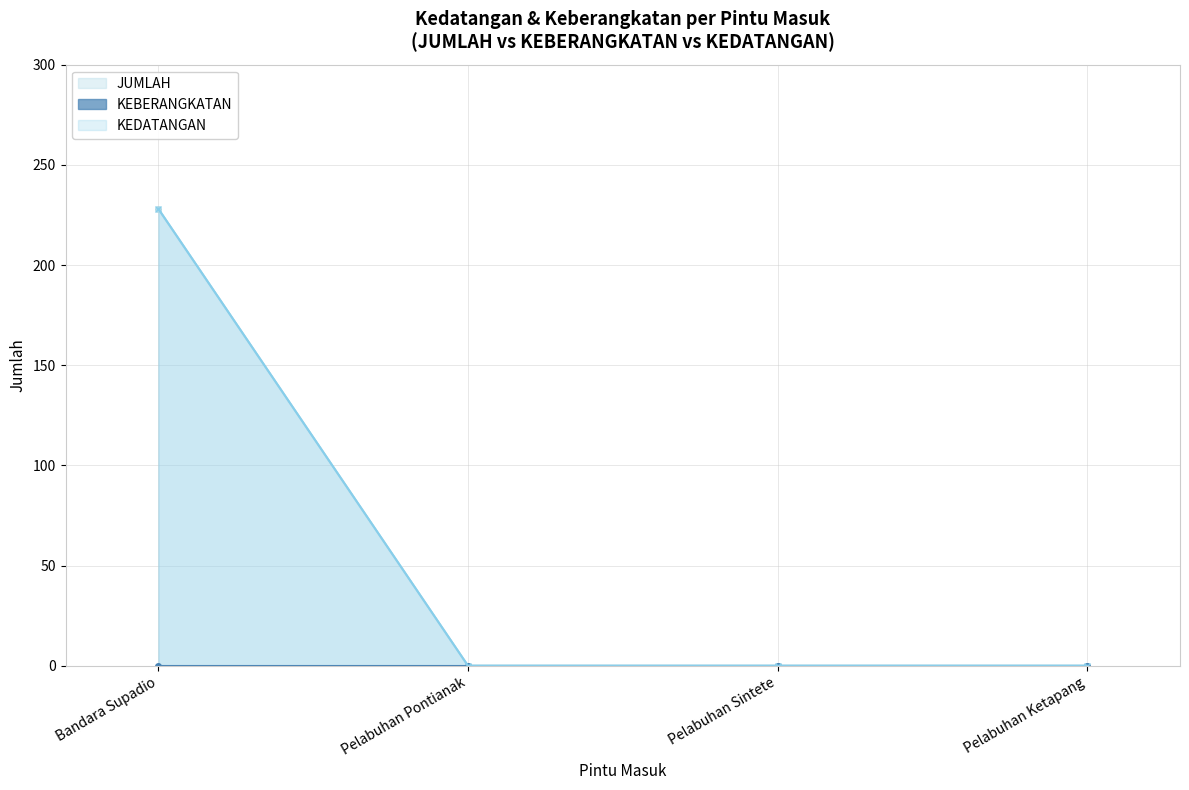

Which series has the widest spread of values?

KEDATANGAN